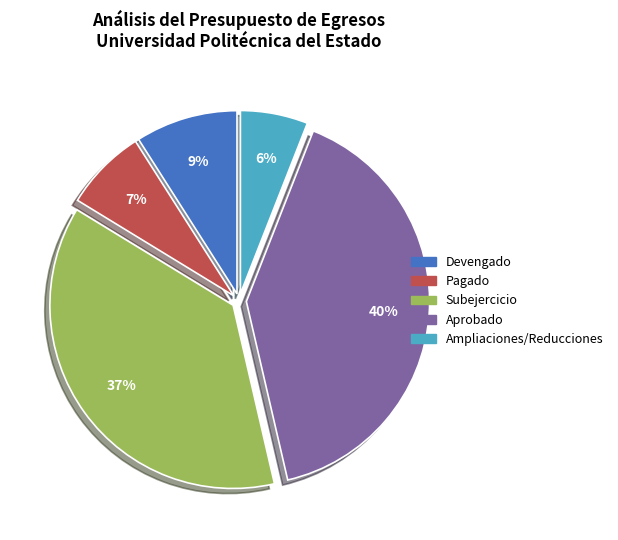

What is the smallest slice in the pie chart?

Ampliaciones/Reducciones